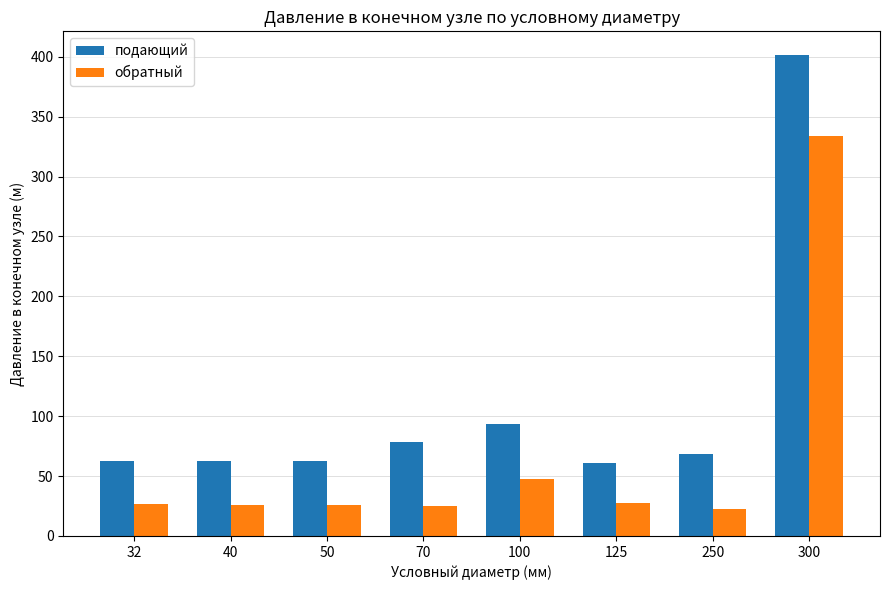

What is the difference between the highest and lowest values at 100?

46.3